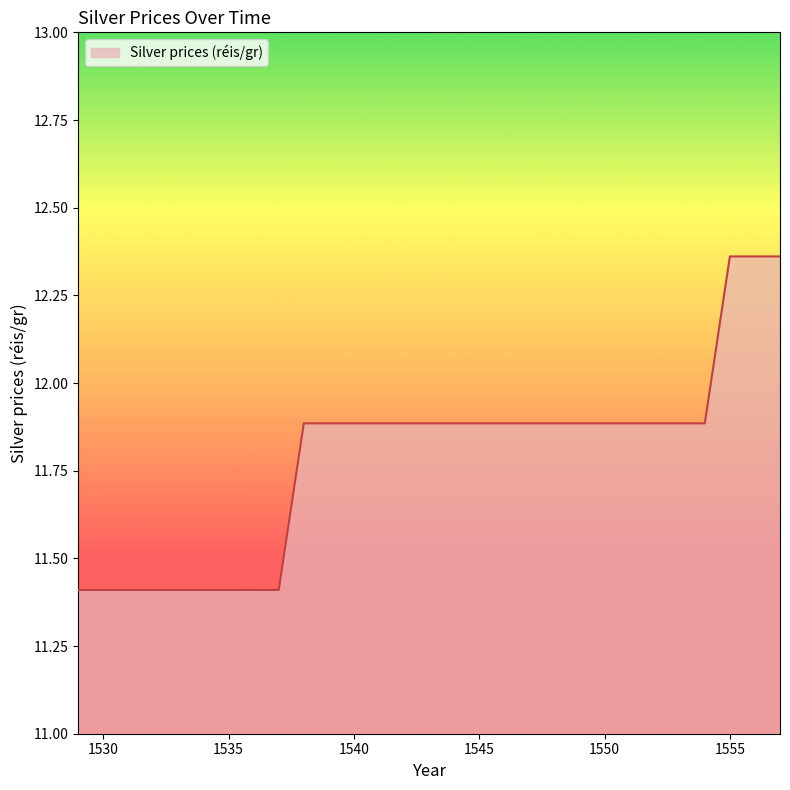

What is the minimum value shown in the chart?

11.4